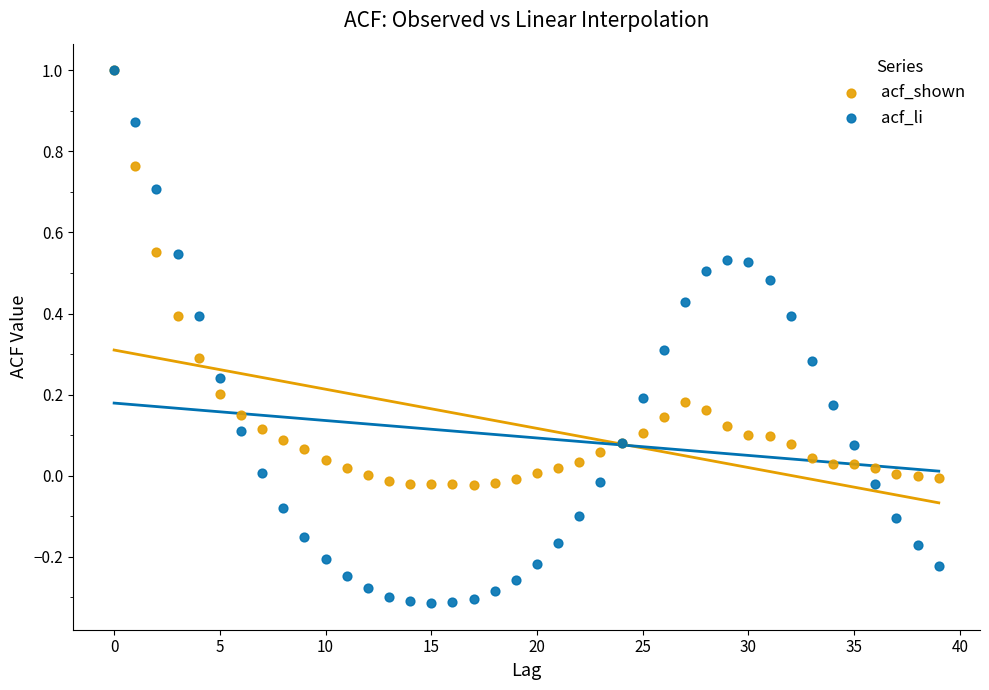

Which series has the largest Y range (max minus min)?

acf_li